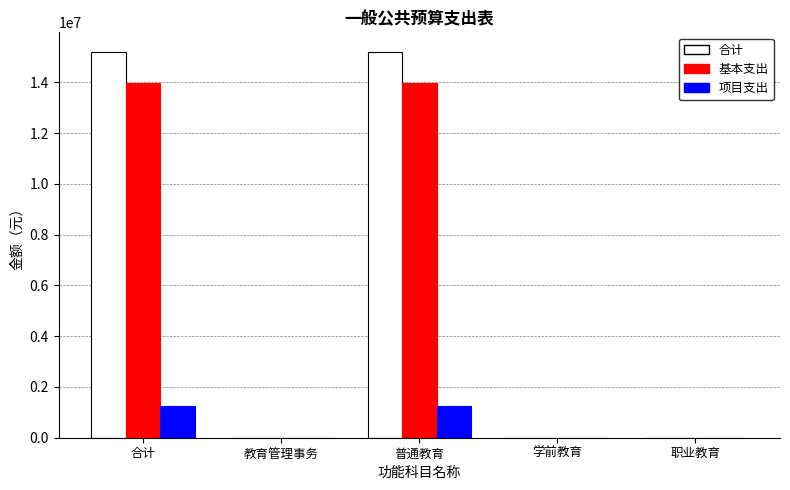

What is the highest value of the 项目支出 series?

1250080